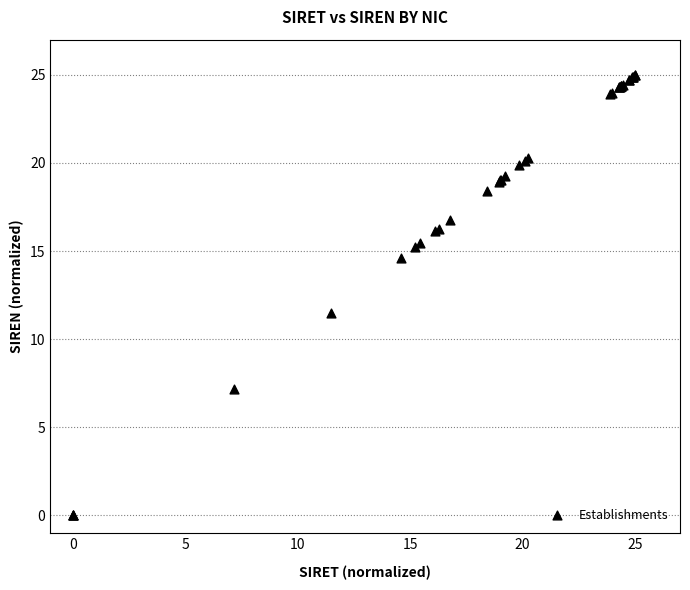

What Y value in the scatter plot is closest to 12?

11.5